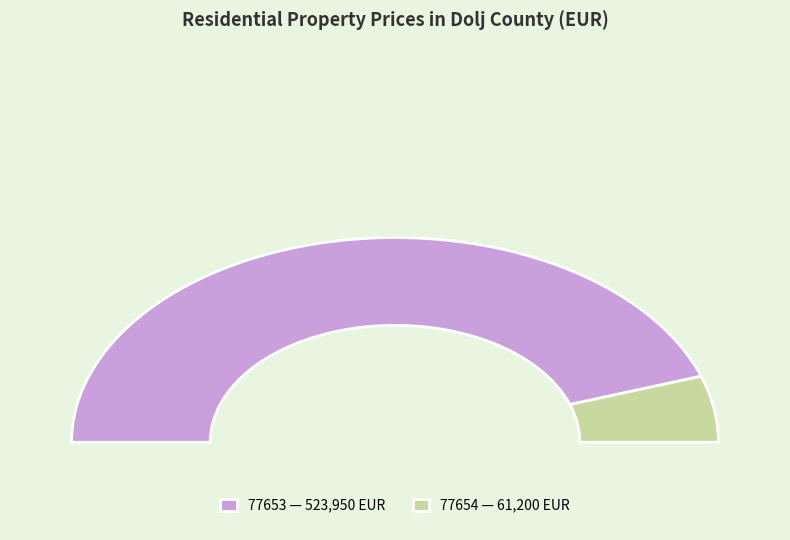

Is the sum of 77653 and 77654 greater than half?

Yes